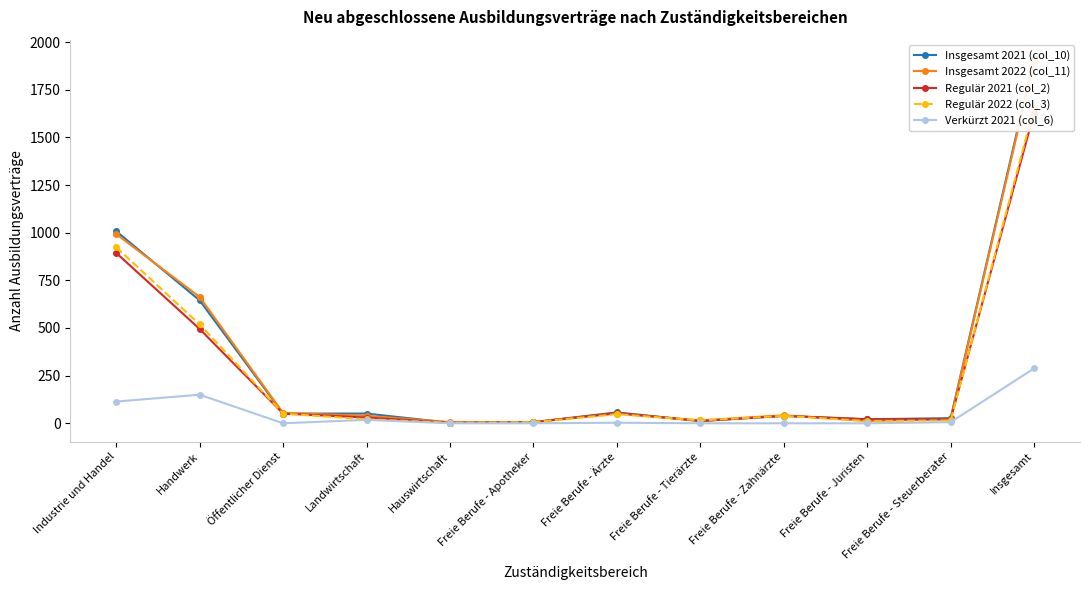

True or false: Regulär 2022 (col_3) has more than 1 points higher than both neighbors.

True